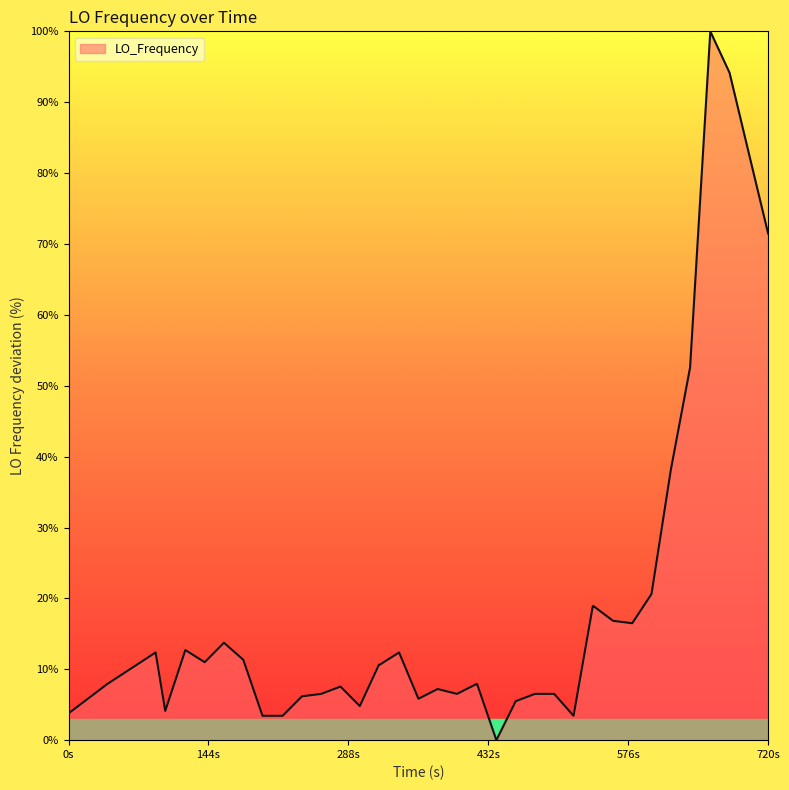

What is the difference between the maximum and minimum values?

100.0